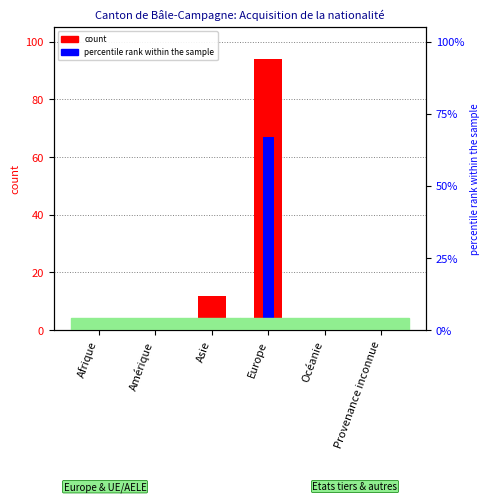

How many groups of bars are there?

6